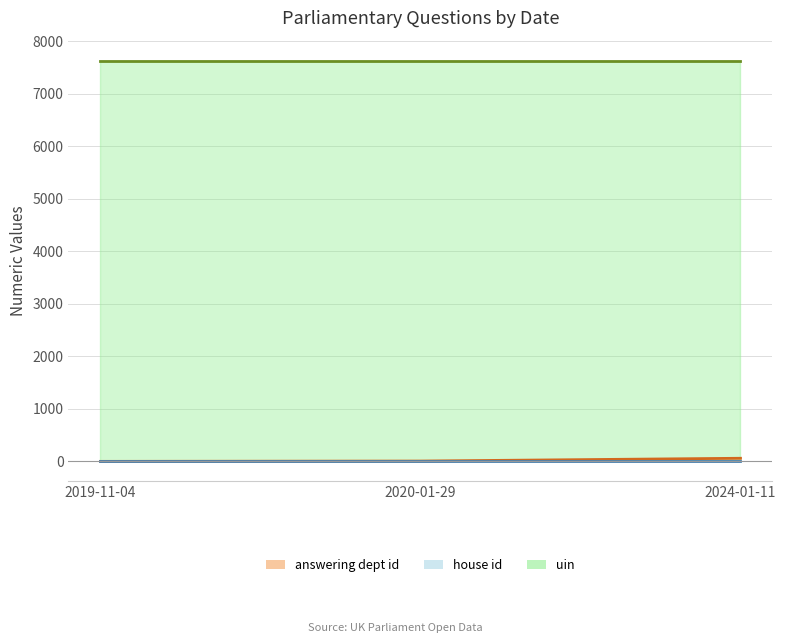

Between 2020-01-29 and 2019-11-04, which is larger?

2020-01-29